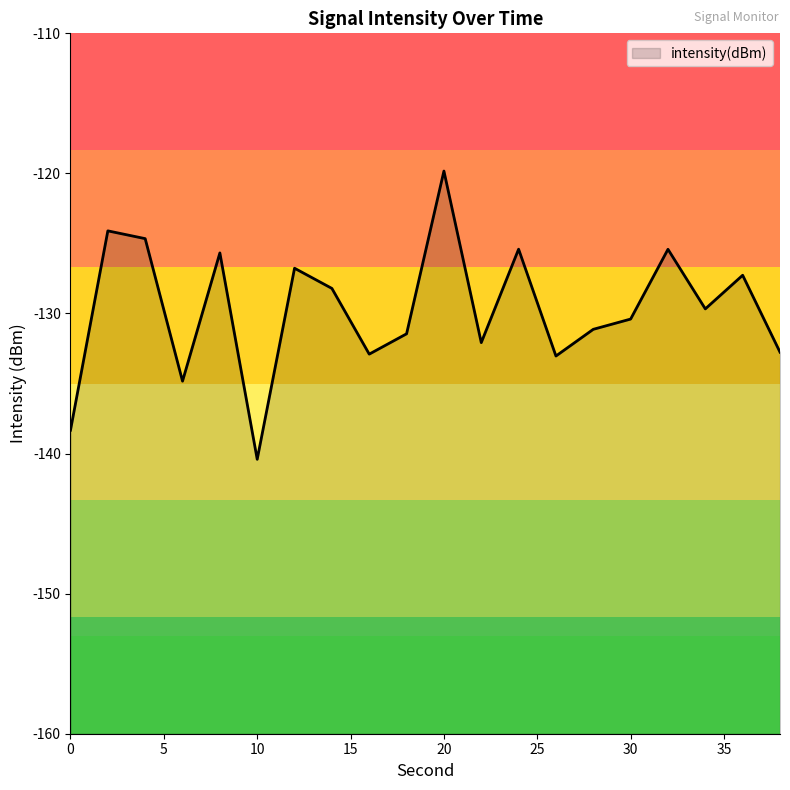

What is the maximum value shown in the chart?

-119.8